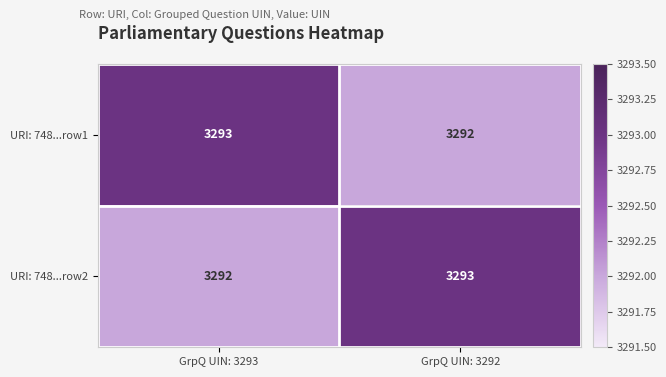

List the labels in order of URI: 748...row2 value, smallest first.

GrpQ UIN: 3293, GrpQ UIN: 3292